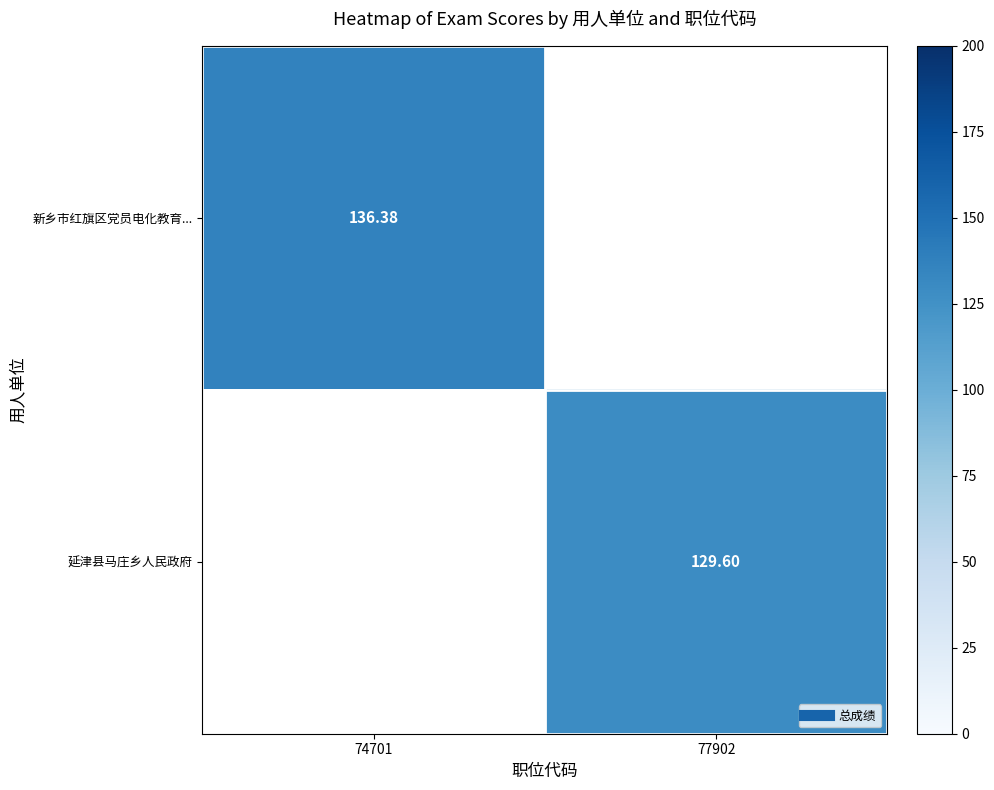

Is the value of 新乡市红旗区党员电化教育... at 77902 greater than the value of 延津县马庄乡人民政府 at 77902?

No